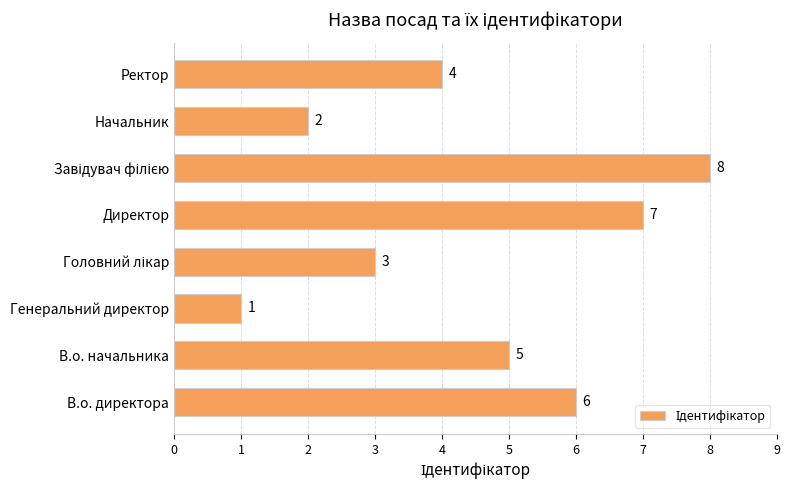

What is the greatest value displayed?

8